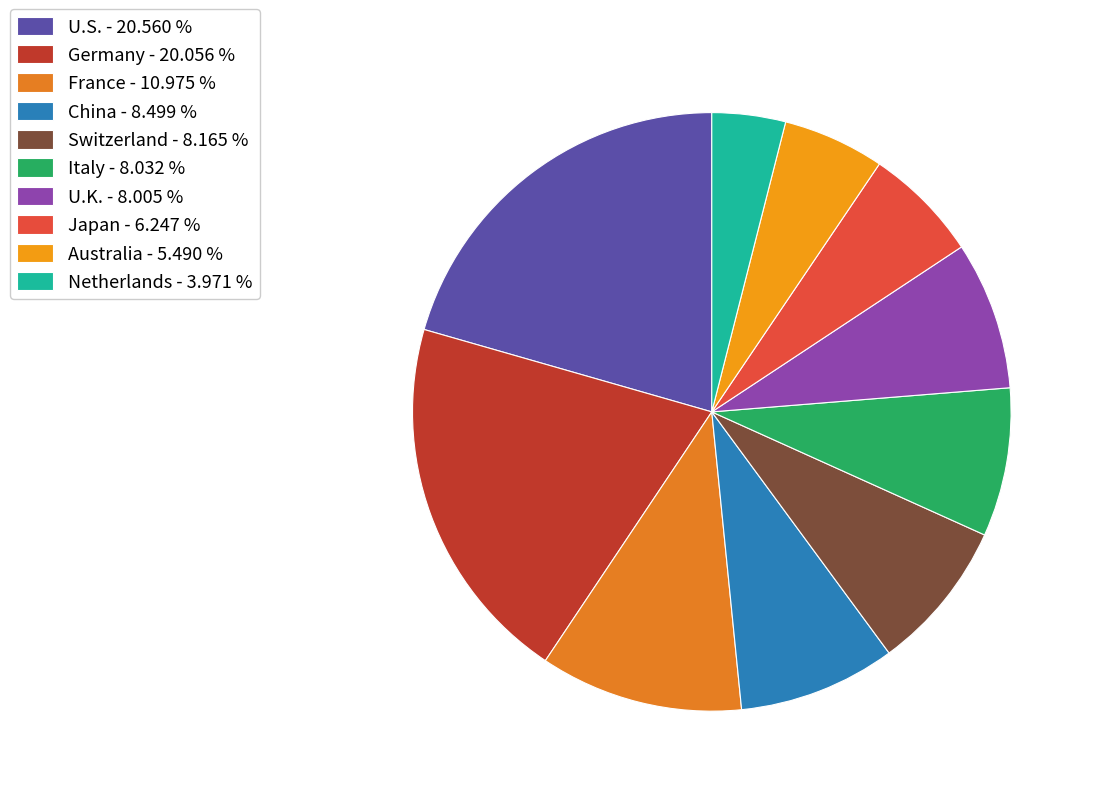

Is there any slice that represents more than half of the pie?

No